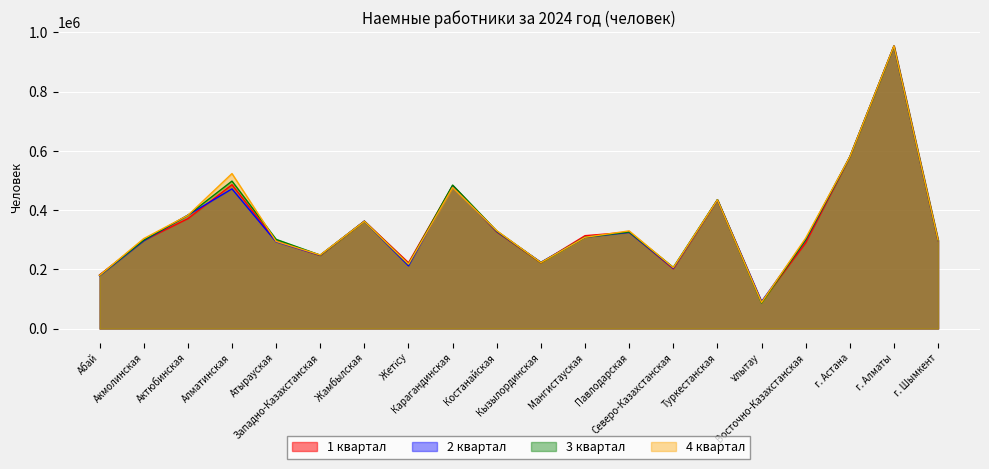

Is the value of 2 квартал at Ұлытау greater than the value of 1 квартал at г. Астана?

No